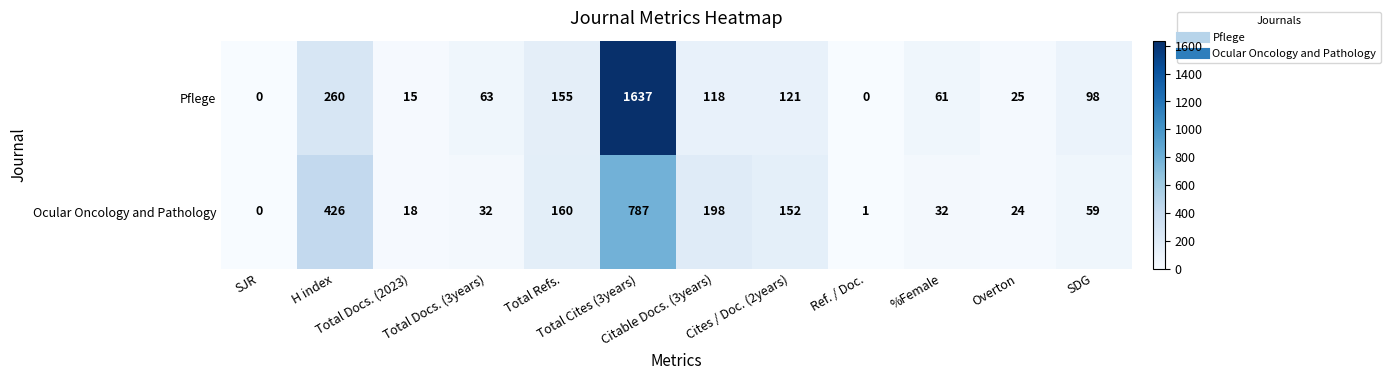

Rank the series by their average value, from highest to lowest.

Pflege, Ocular Oncology and Pathology